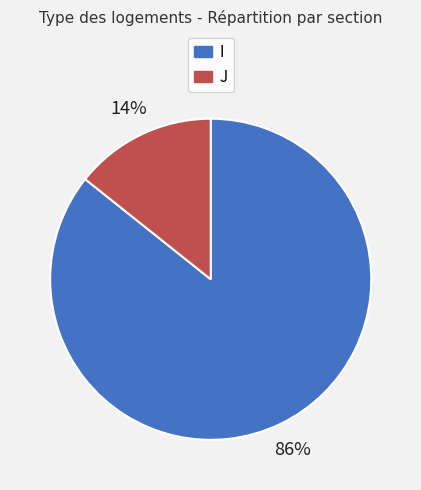

To the nearest percent, what is the average slice percentage?

50%